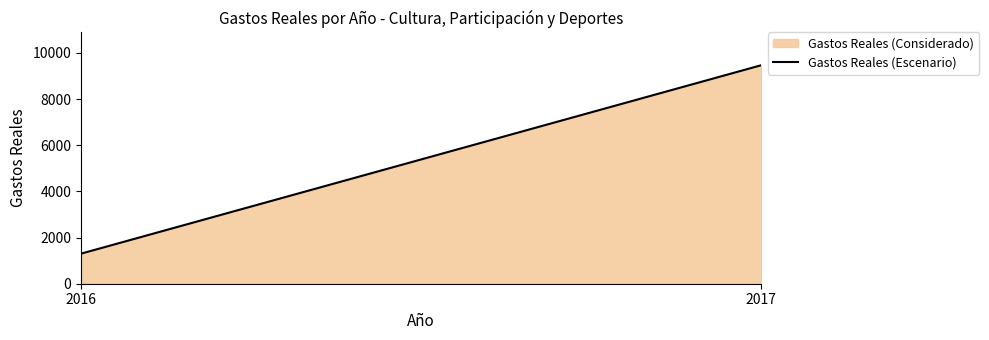

What is the sum of all values?

10766.4